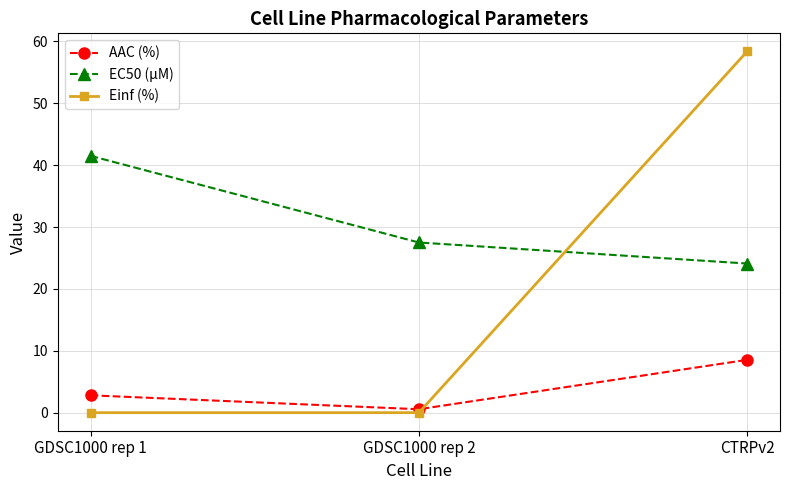

Does the chart have visible grid lines?

Yes